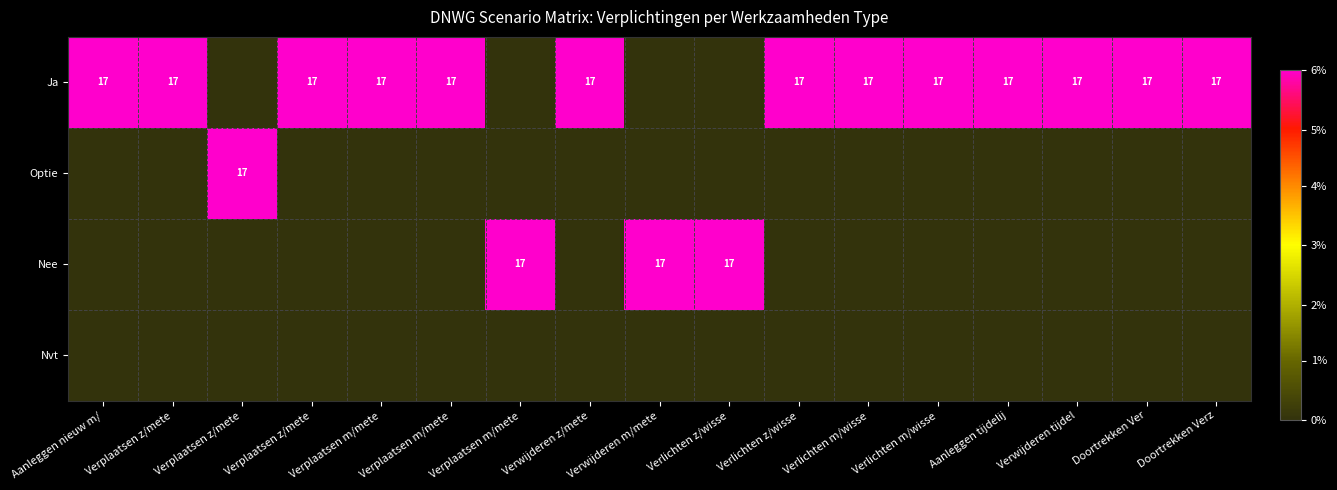

Between Verplaatsen m/mete and Aanleggen tijdelij, which series saw the biggest shift?

Ja